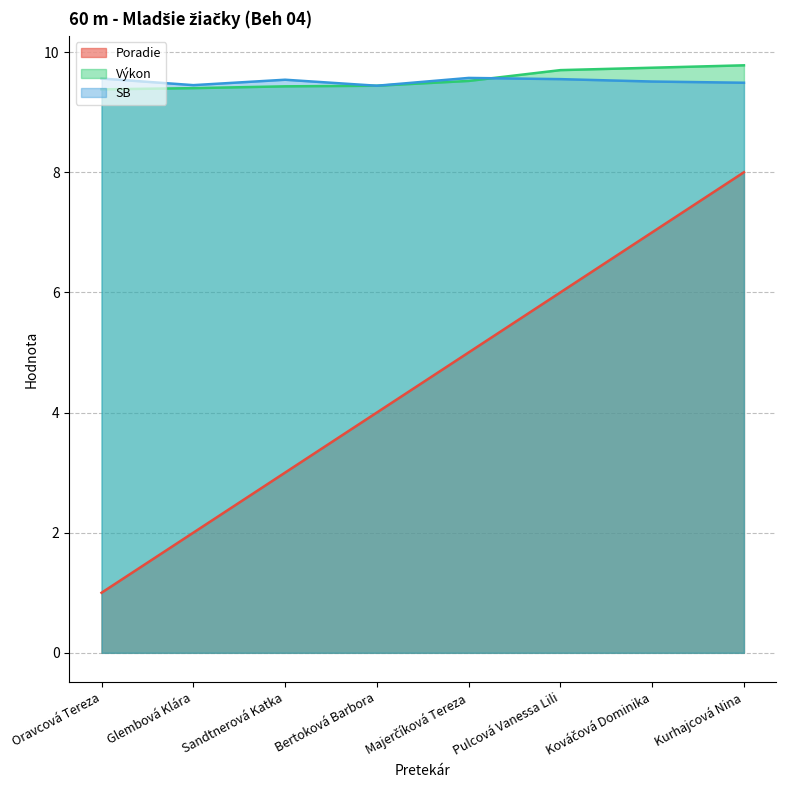

Between Majerčíková Tereza and Bertoková Barbora, which is larger?

Majerčíková Tereza